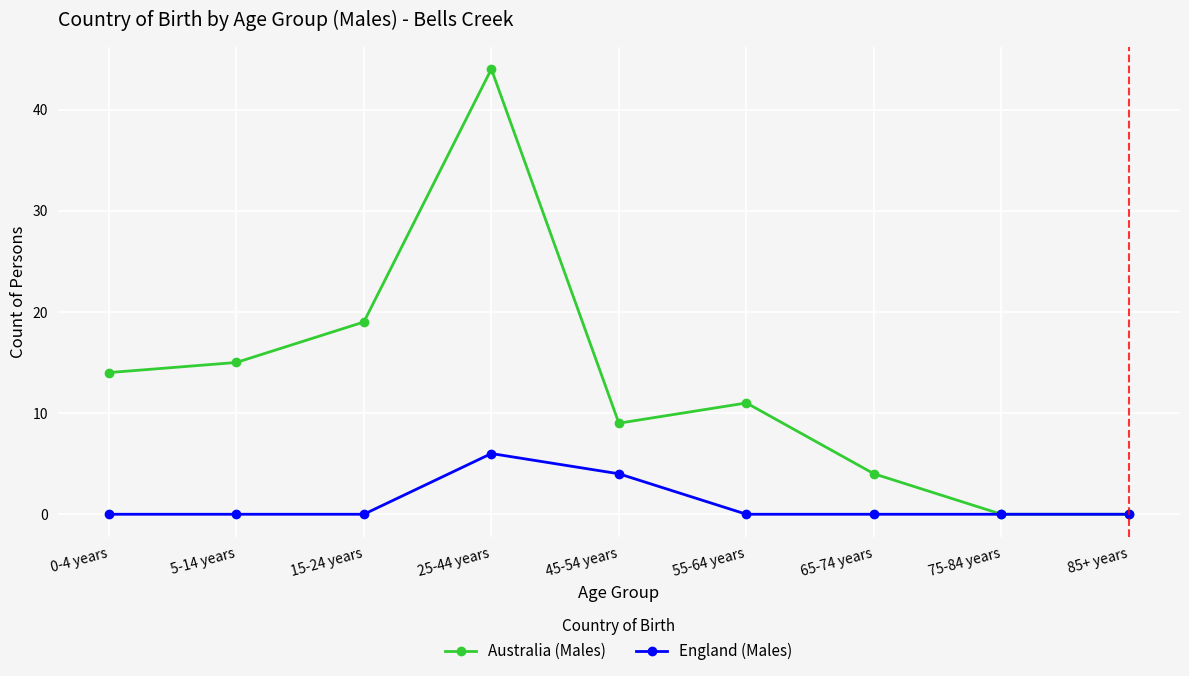

At how many categories does at least one series exceed 26?

1